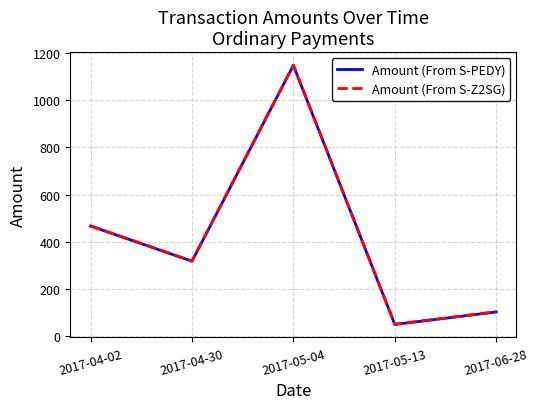

Reading right to left, what are all the values shown in this chart?

Amount (From S-PEDY): 103	50	1148	318	467
Amount (From S-Z2SG): 104	51	1149	319	468